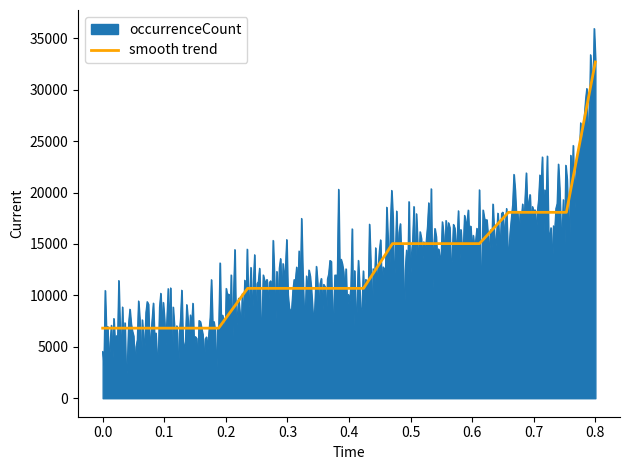

Reading left to right, extract all data points from this chart.

6813	6813	6813	6813	6813	10682	10682	10682	10682	10682	15032	15032	15032	15032	18074	18074	18074	32691